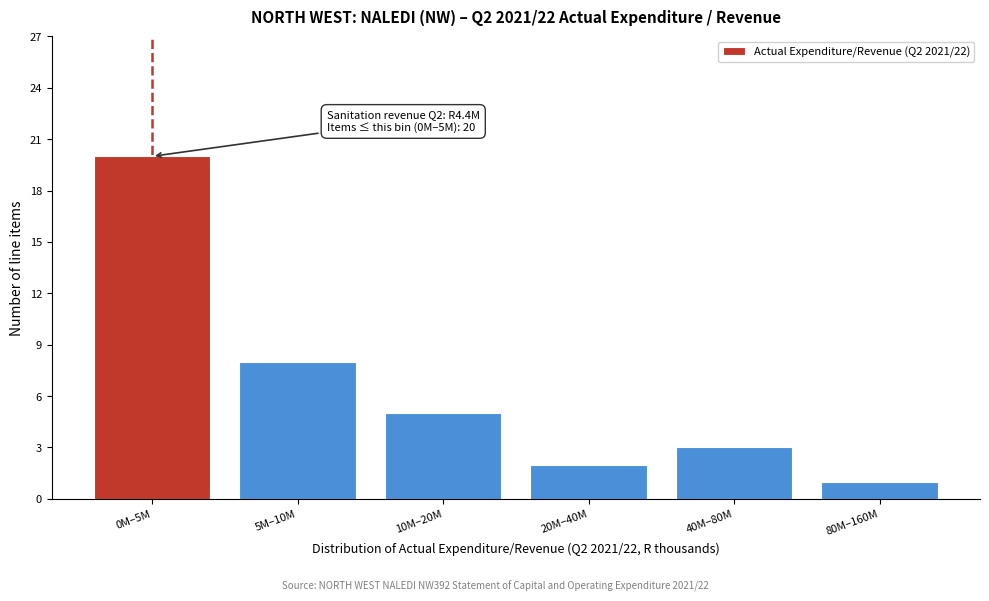

Reading left to right, extract all data points from this chart.

0M–5M=20	5M–10M=8	10M–20M=5	20M–40M=2	40M–80M=3	80M–160M=1